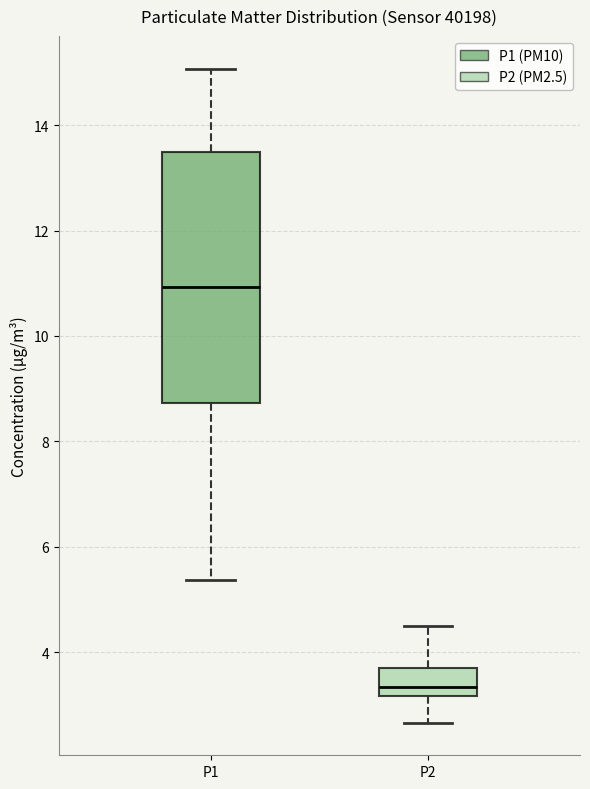

Where does the upper whisker of the box for P1 end on the y-axis? The values are not printed on the chart, so give them approximately, as read against the axis.

15.0